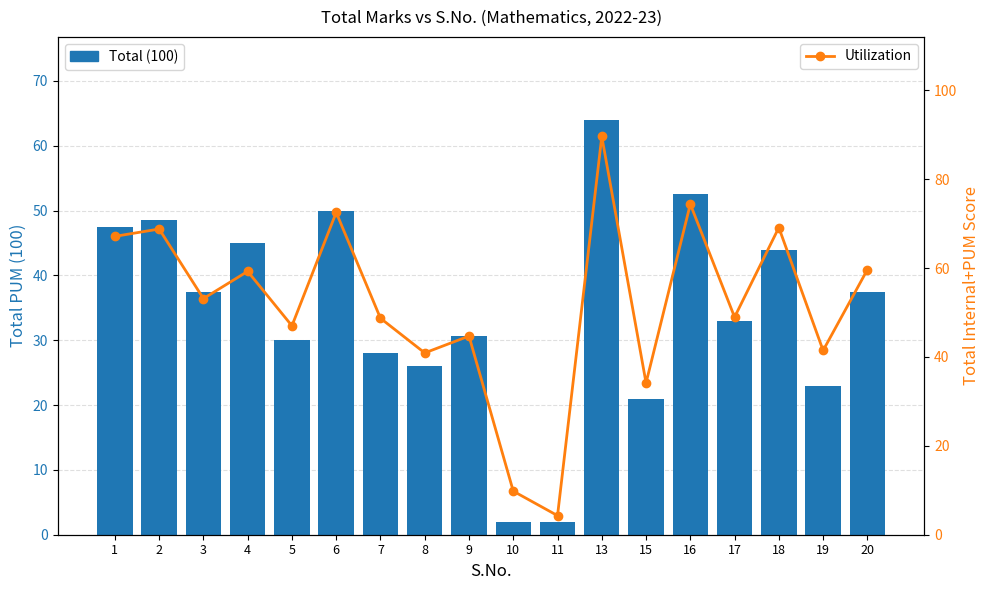

Between 7 and 19, which series saw the biggest shift?

Utilization